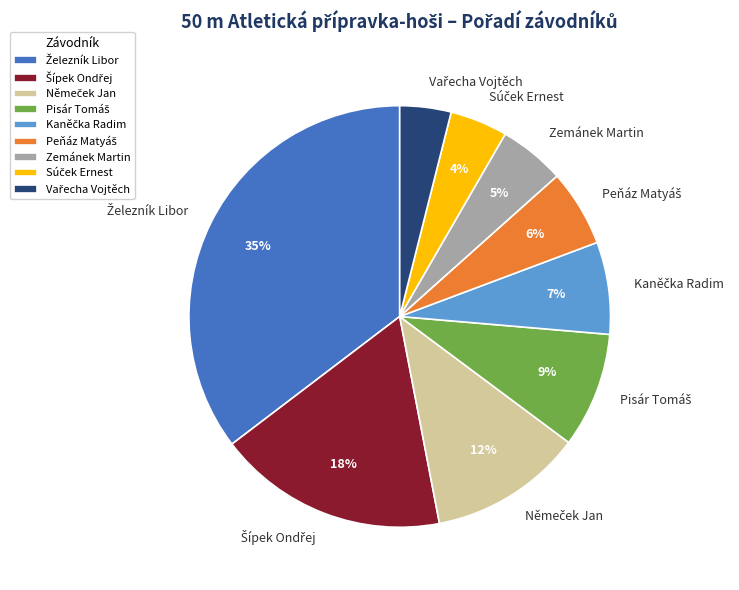

To the nearest percent, what is the difference between the largest and smallest slice percentages?

31%